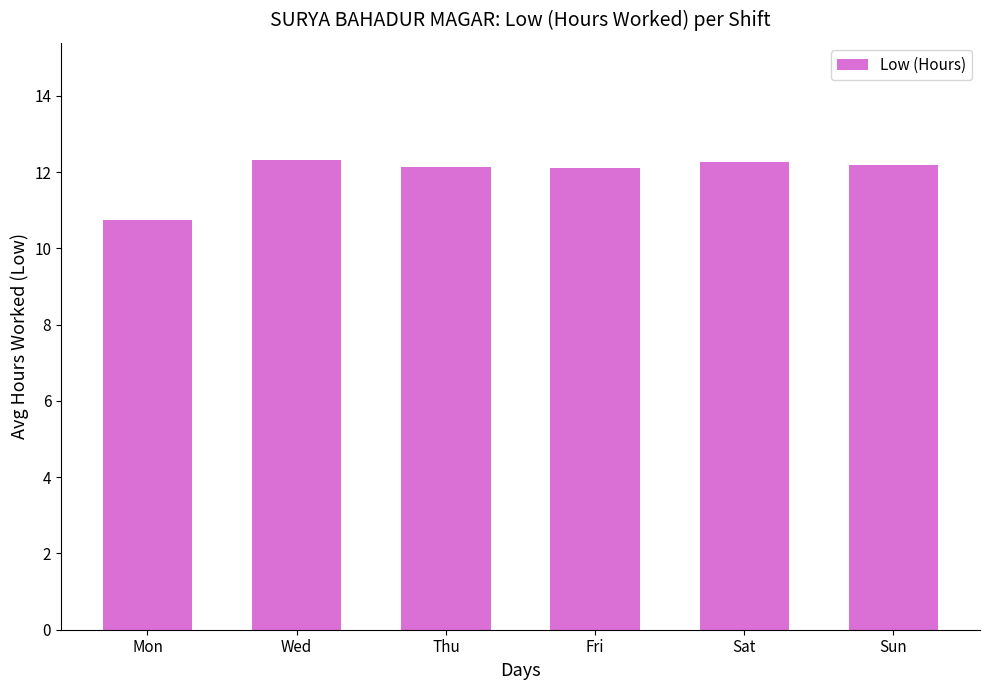

What is the approximate value at Thu?

12.1